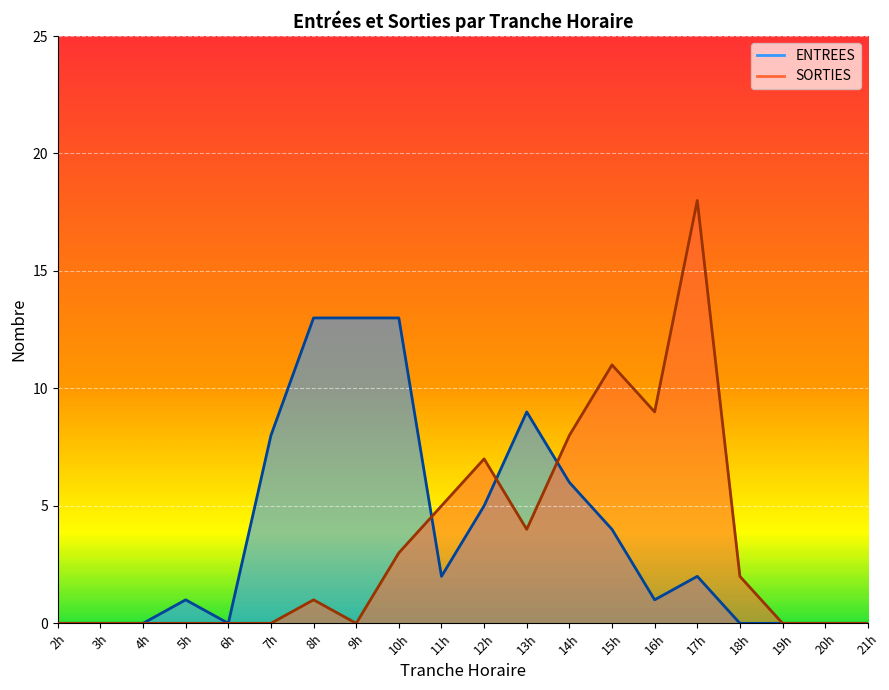

How many data points does each series have?

20